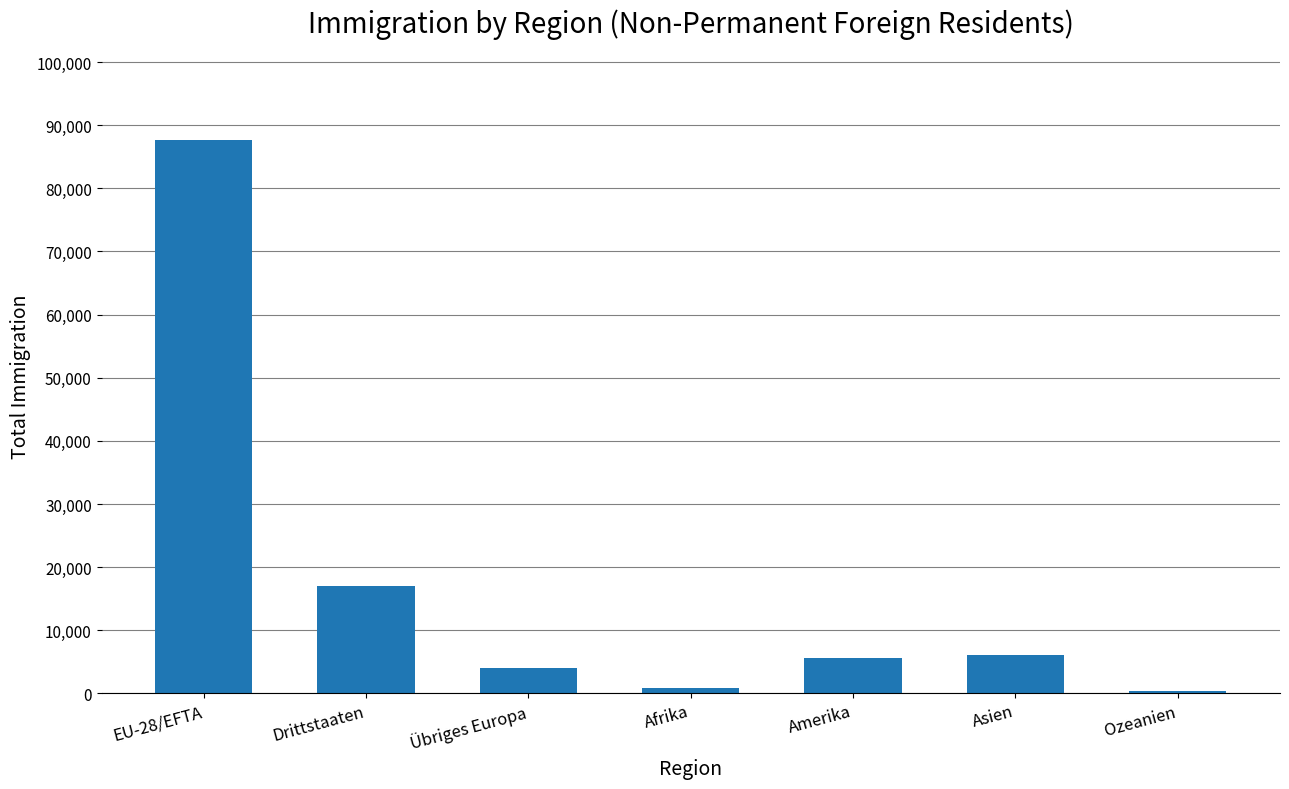

Reading left to right, what are all the values shown in this chart?

87583	17026	4084	889	5567	6122	358